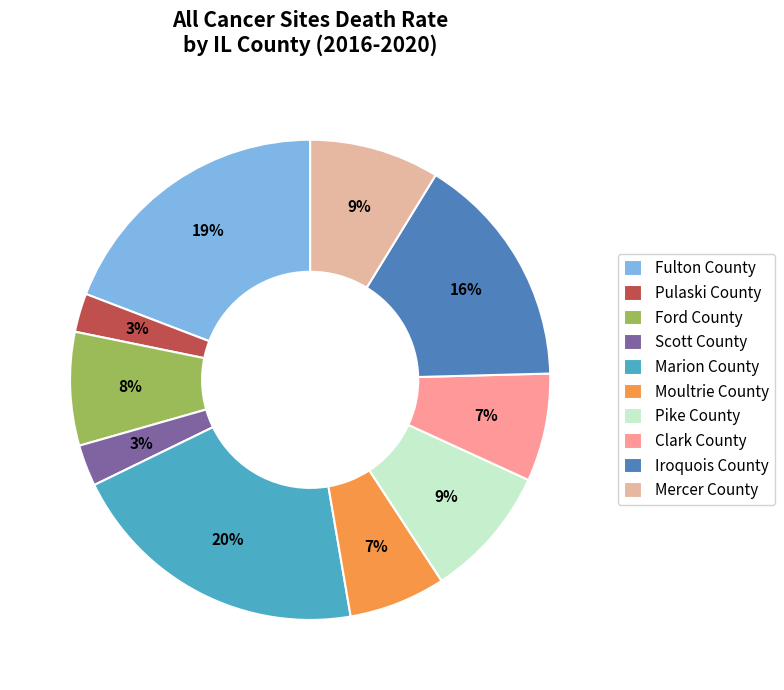

Which slice is the largest?

Marion County